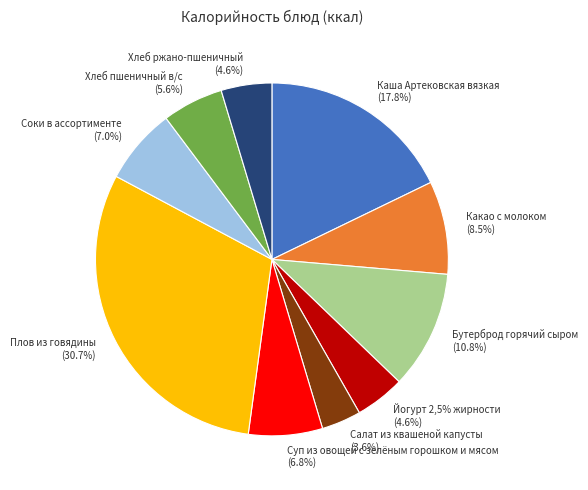

Which category has the smallest portion of the pie?

Салат из квашеной капусты